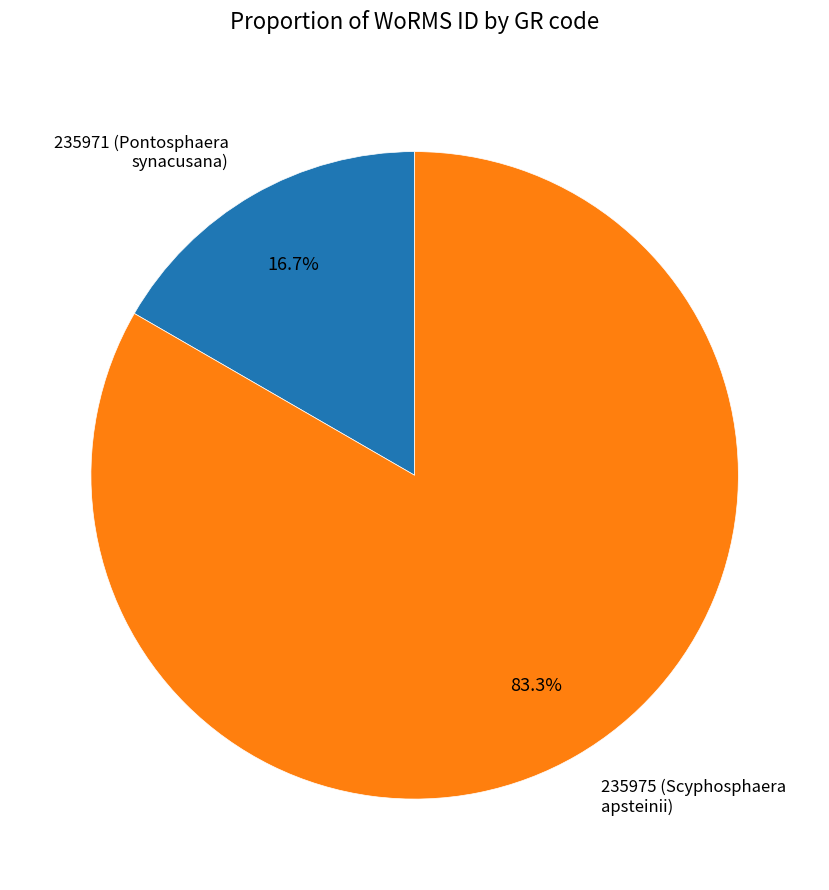

Is there a majority slice in this chart?

Yes